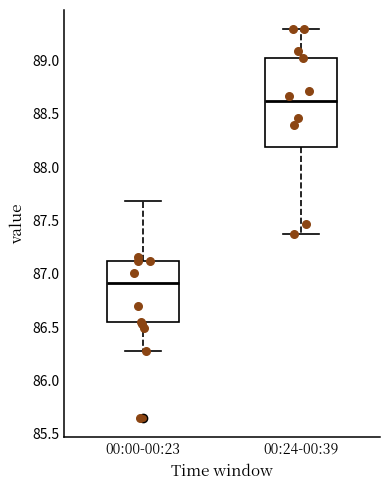

Reading left to right, transcribe this box plot: for each box, give where its median line is, the range the box spans, and where its two whiskers end, as read against the y-axis. The values are not printed on the chart, so give them approximately, as read against the axis.

00:00-00:23: median 86.90, box 86.55 to 87.10, whiskers 86.30 to 87.70
00:24-00:39: median 88.60, box 88.20 to 89.00, whiskers 87.35 to 89.30